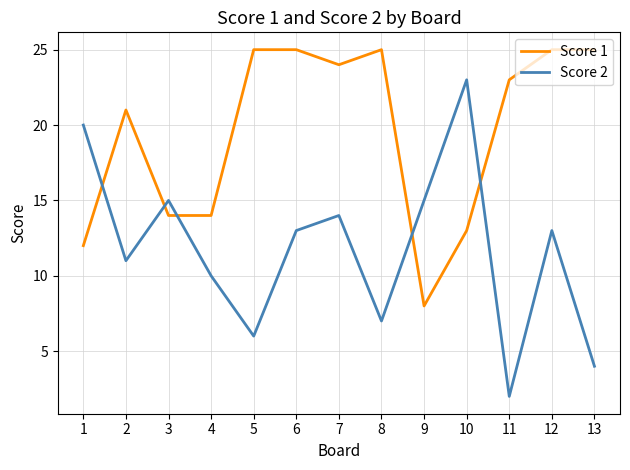

How many lines are shown in the chart?

2